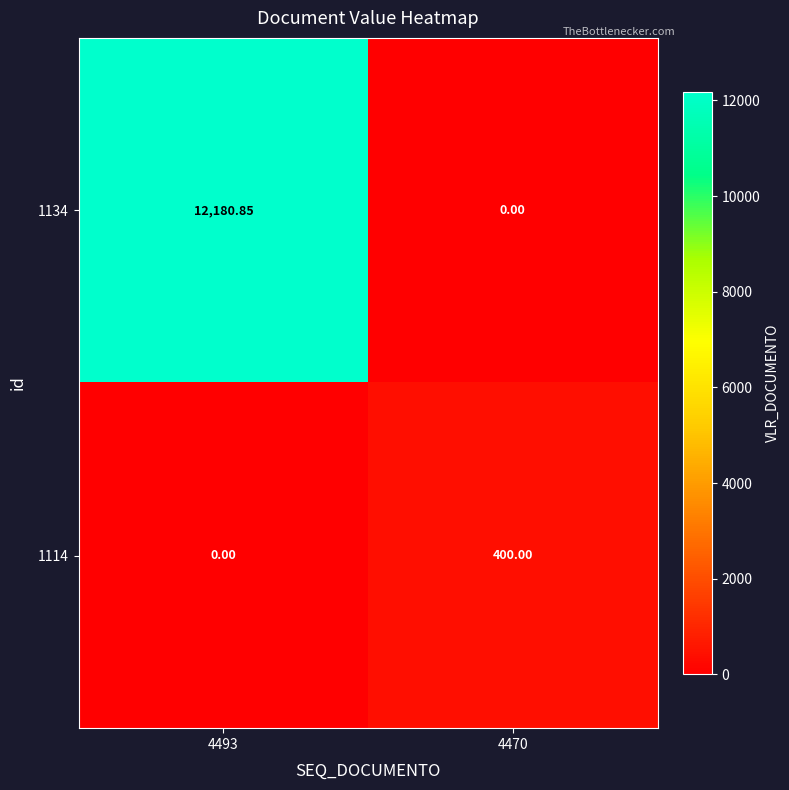

What is the total value across all series at 4470?

400.0